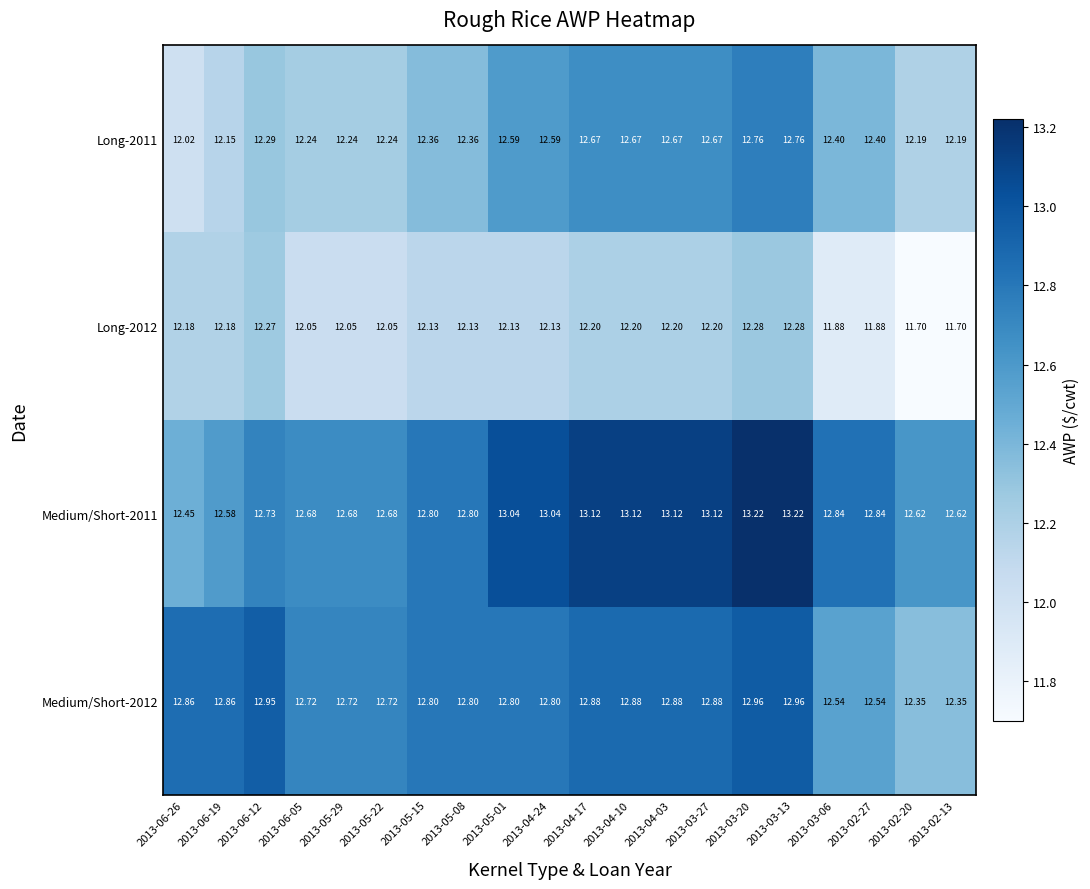

Is the value of Medium/Short-2011 at 2013-06-19 greater than the value of Long-2012 at 2013-03-13?

Yes